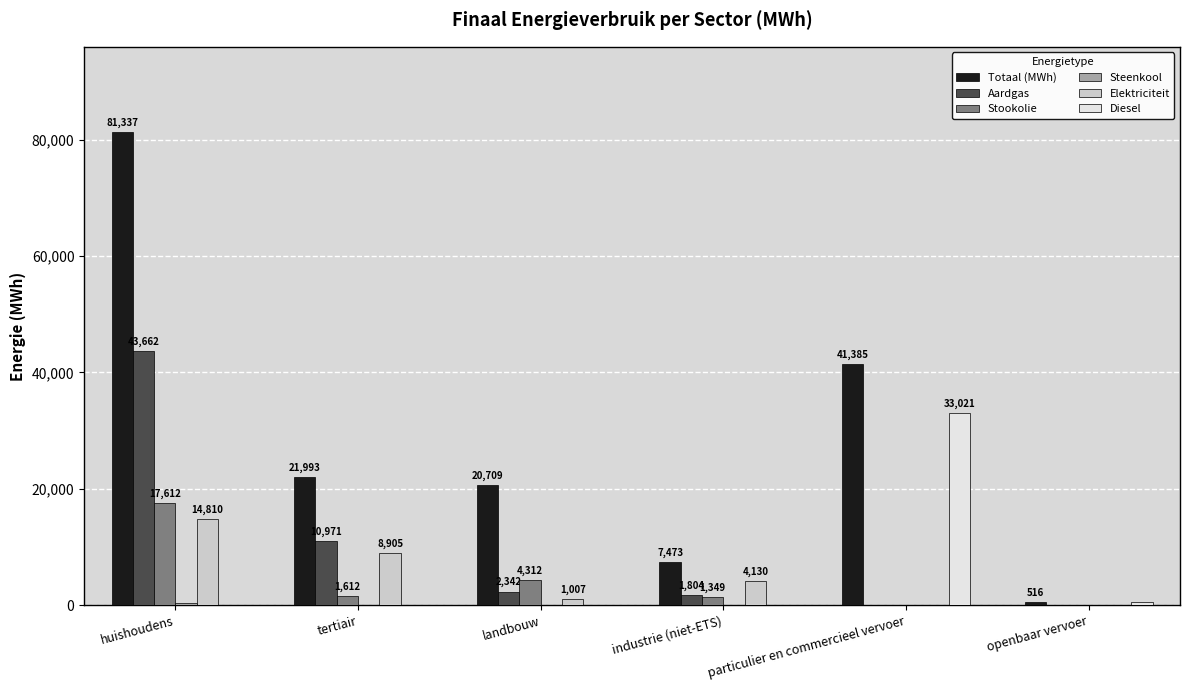

What is the maximum value for Stookolie?

17612.1